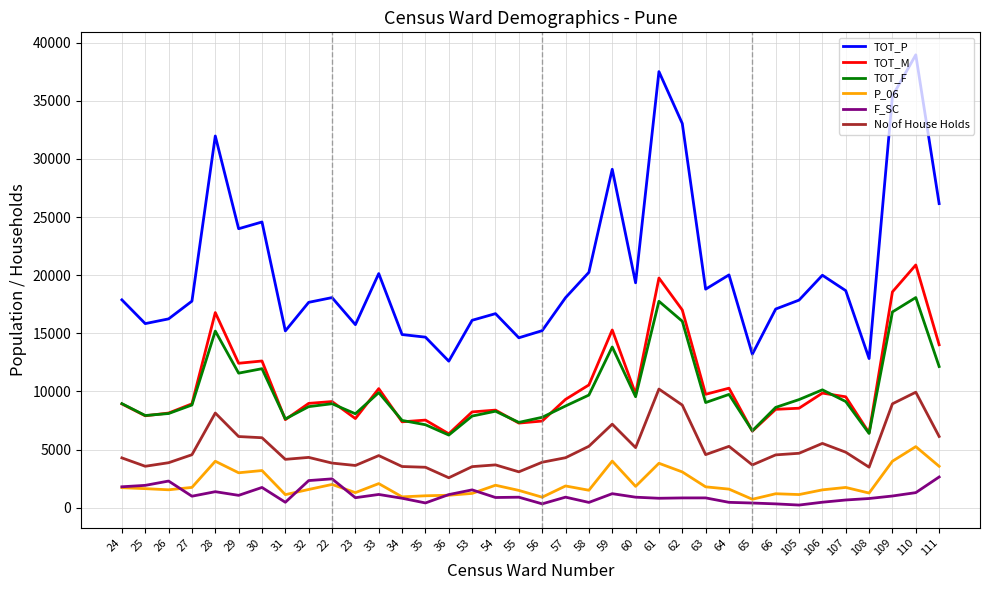

List the series in order of their peak value, highest first.

TOT_P, TOT_M, TOT_F, No of House Holds, P_06, F_SC